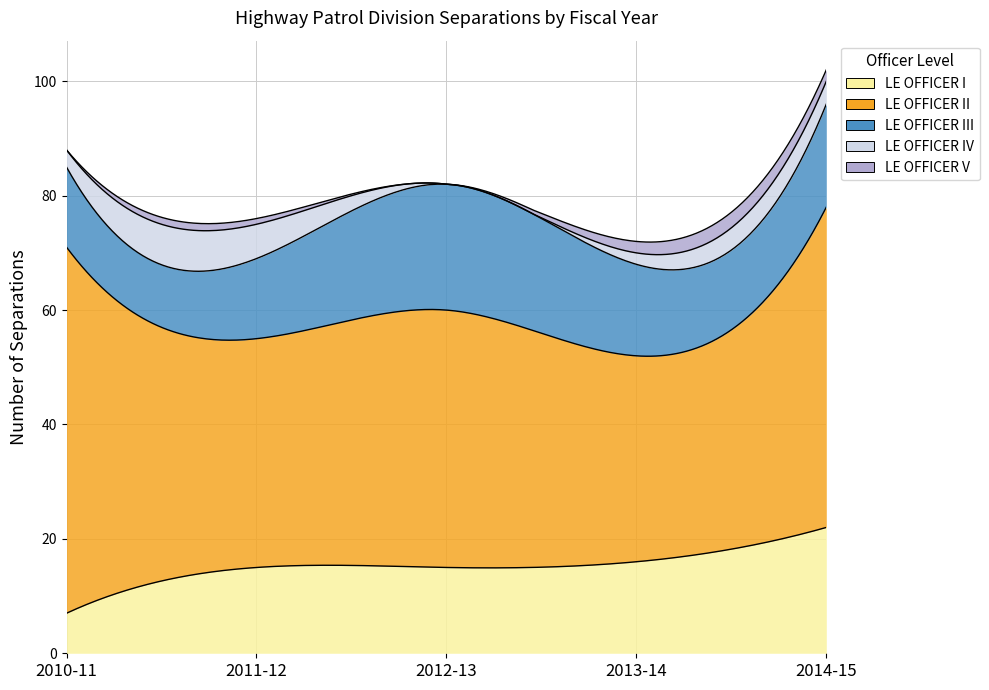

True or false: LE OFFICER III has more than 0 interior local peaks.

True